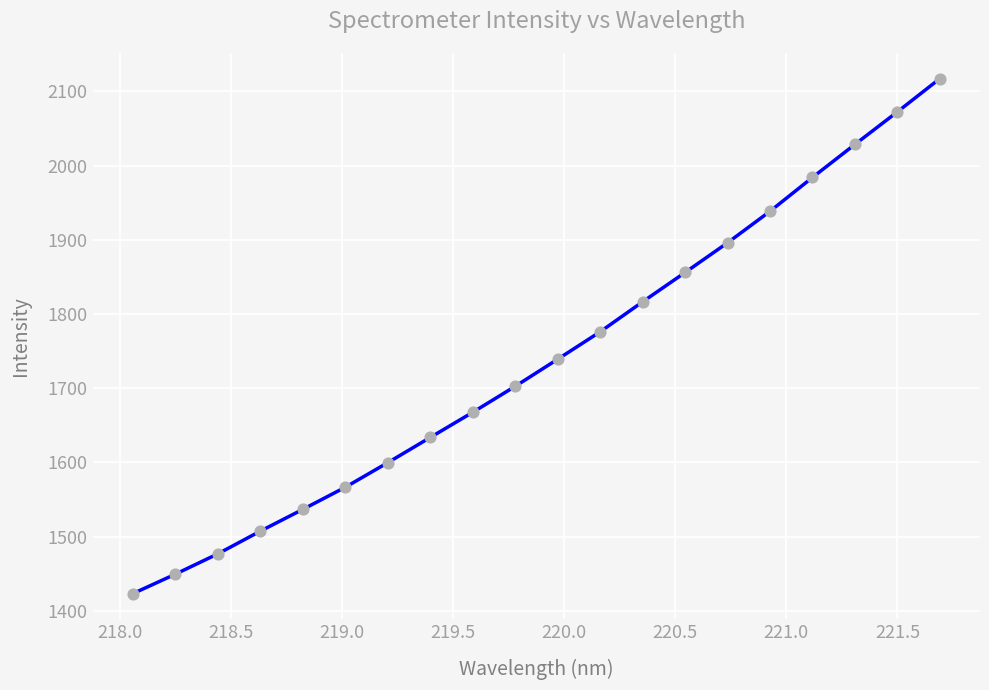

What is the greatest value displayed?

2116.9